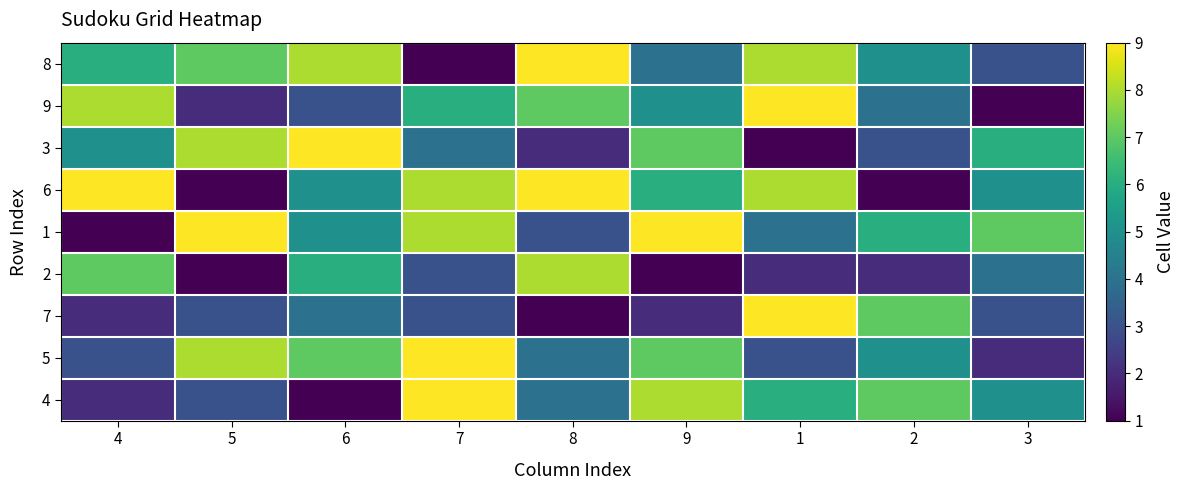

Reading left to right, what are all the values shown in this chart?

4: 4=2	5=3	6=1	7=9	8=4	9=8	1=6	2=7	3=5
5: 4=3	5=8	6=7	7=9	8=4	9=7	1=3	2=5	3=2
7: 4=2	5=3	6=4	7=3	8=1	9=2	1=9	2=7	3=3
2: 4=7	5=1	6=6	7=3	8=8	9=1	1=2	2=2	3=4
1: 4=1	5=9	6=5	7=8	8=3	9=9	1=4	2=6	3=7
6: 4=9	5=1	6=5	7=8	8=9	9=6	1=8	2=1	3=5
3: 4=5	5=8	6=9	7=4	8=2	9=7	1=1	2=3	3=6
9: 4=8	5=2	6=3	7=6	8=7	9=5	1=9	2=4	3=1
8: 4=6	5=7	6=8	7=1	8=9	9=4	1=8	2=5	3=3